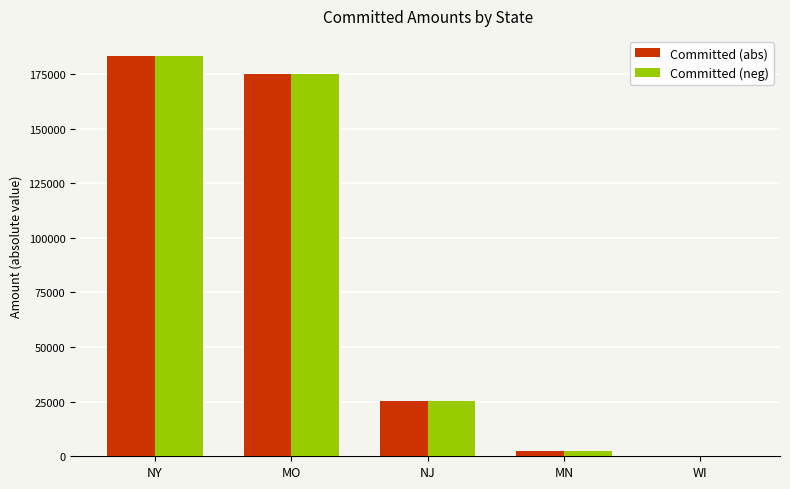

What is the sum of all Committed (abs) values?

386022